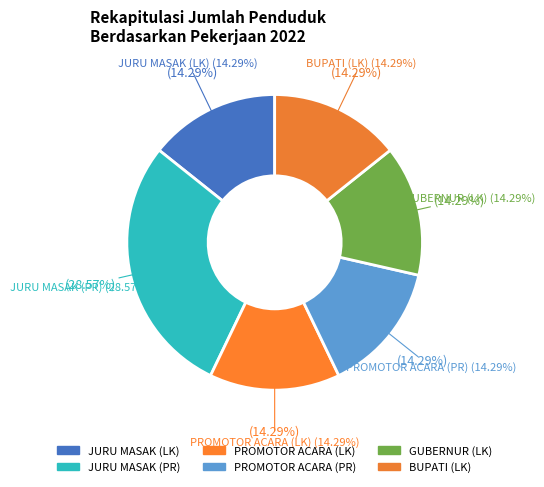

Approximately how many times larger is the value at PROMOTOR ACARA (LK) compared to JURU MASAK (PR)?

0.5